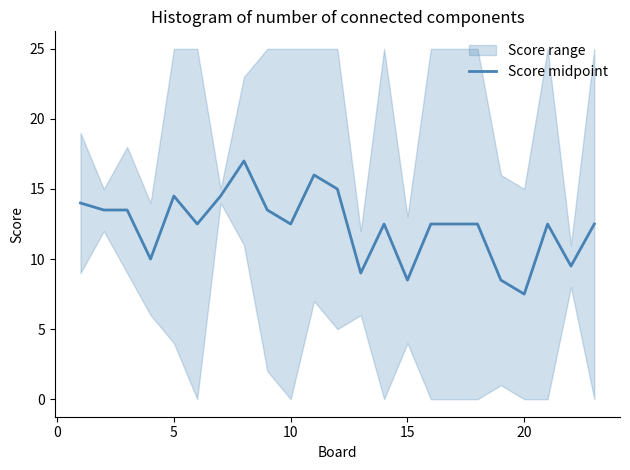

What is the smallest value displayed?

7.5